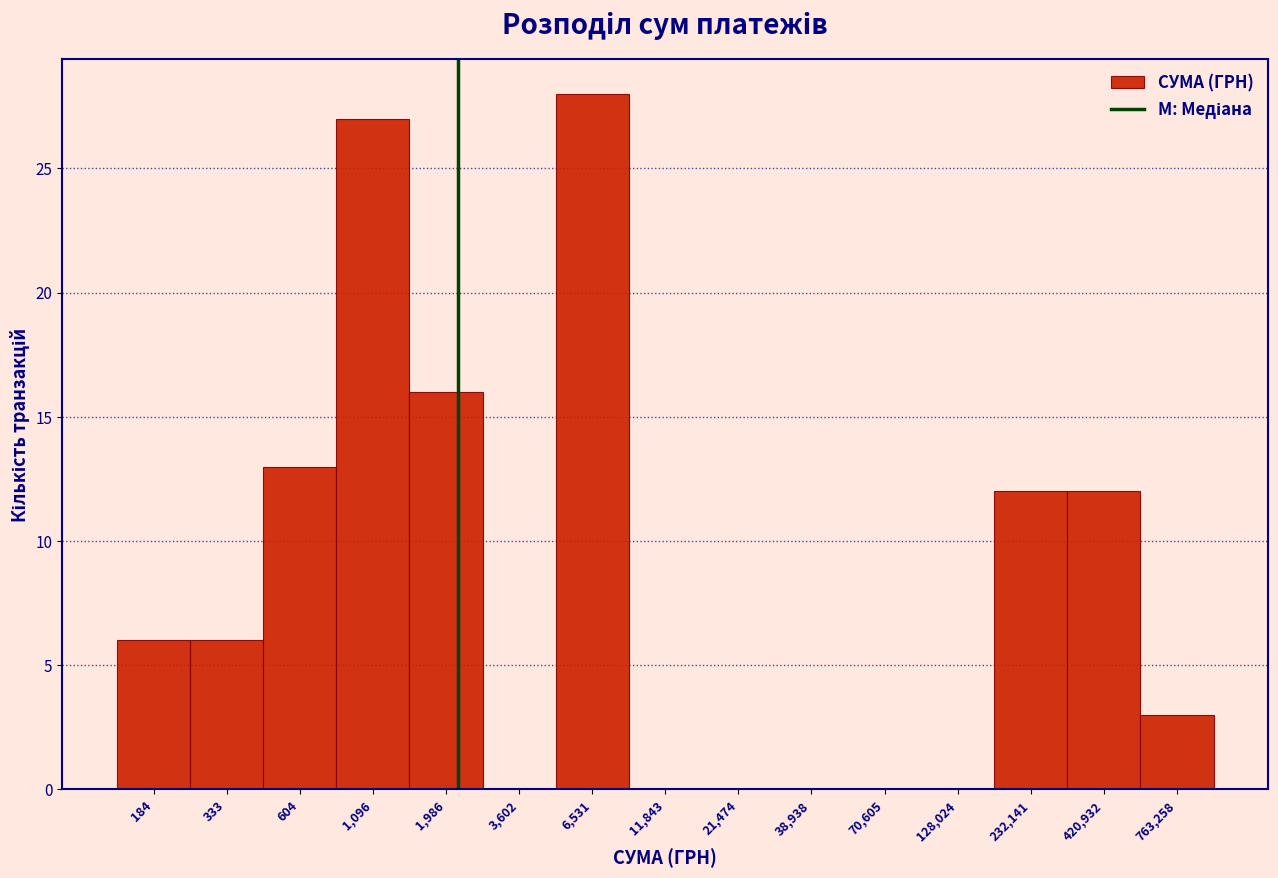

Reading left to right, extract all data points from this chart.

184=6	333=6	604=13	1,096=27	1,986=16	3,602=0	6,531=28	11,843=0	21,474=0	38,938=0	70,605=0	128,024=0	232,141=12	420,932=12	763,258=3